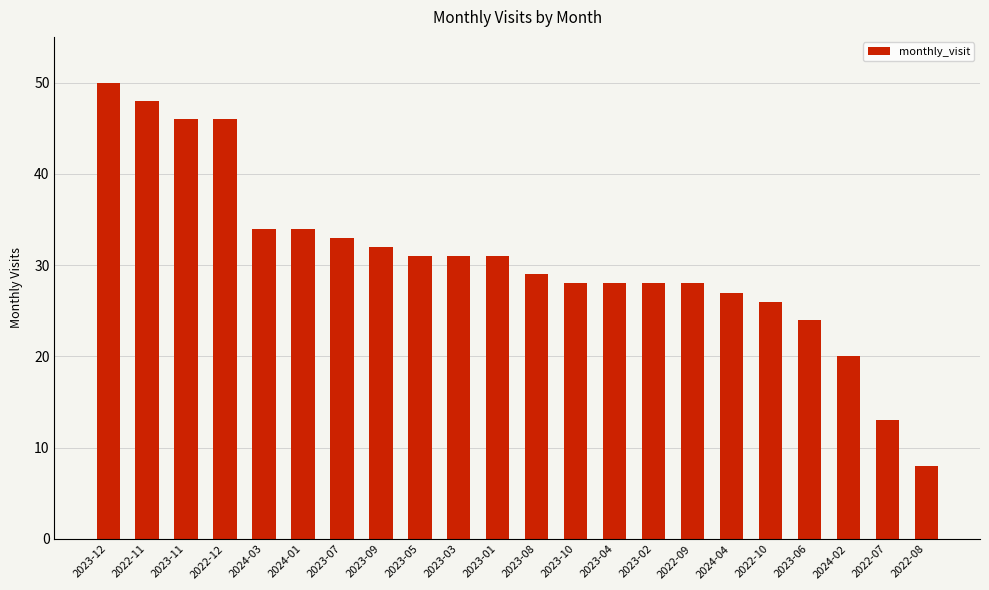

The chart shows a value of 56 at 2023-09. True or false?

False